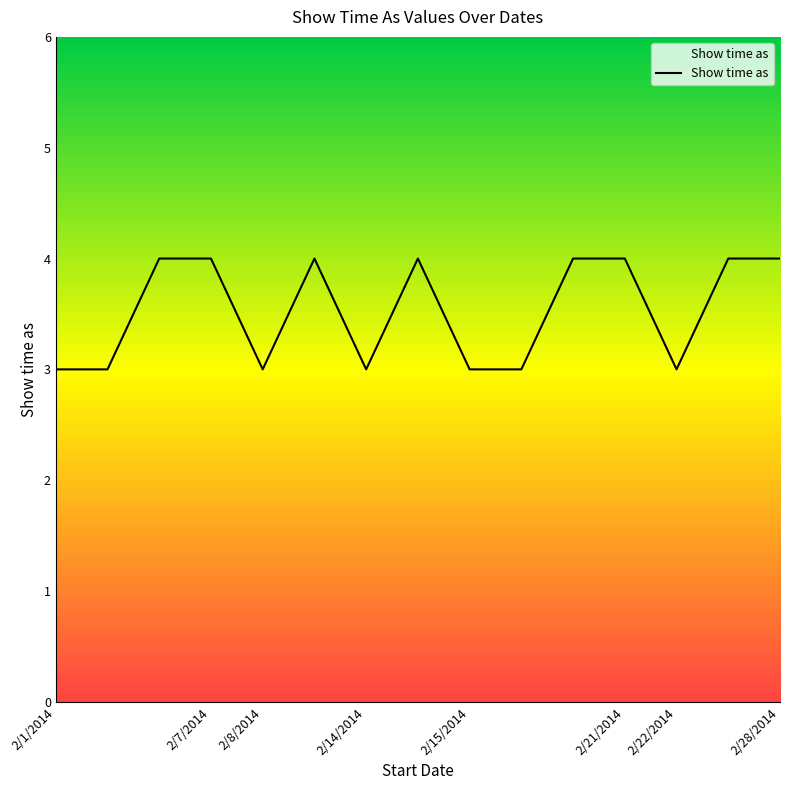

What is the maximum value shown in the chart?

4